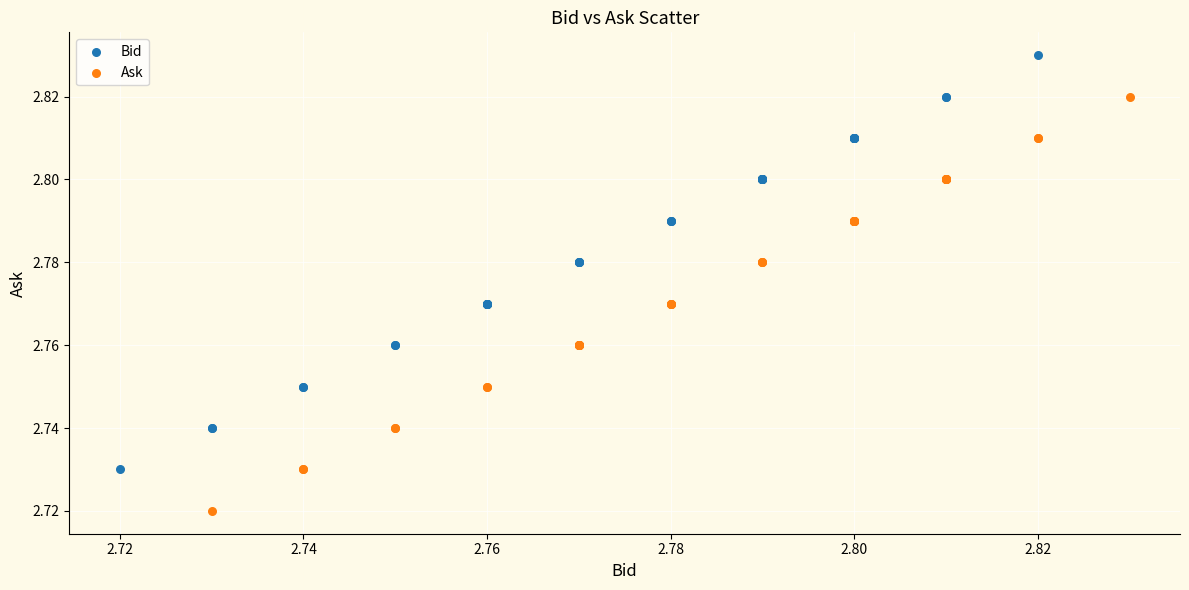

Which series reaches the minimum Y coordinate?

Ask